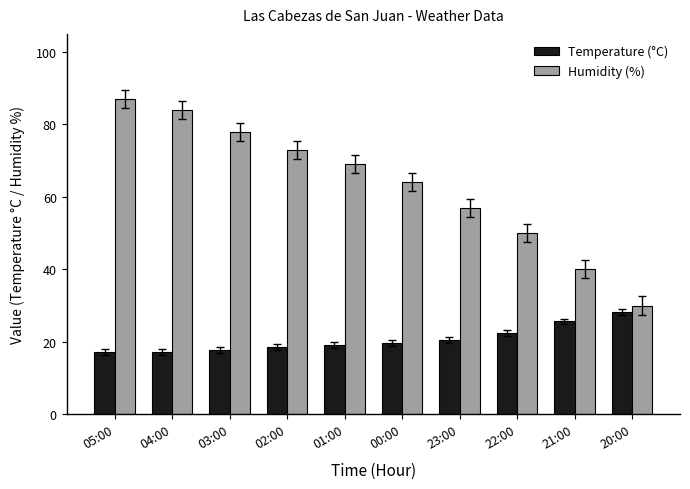

Reading left to right, extract all data points from this chart.

Temperature (°C): 17.2	17.2	17.8	18.5	19.1	19.6	20.5	22.5	25.6	28.2
Humidity (%): 87.0	84.0	78.0	73.0	69.0	64.0	57.0	50.0	40.0	30.0